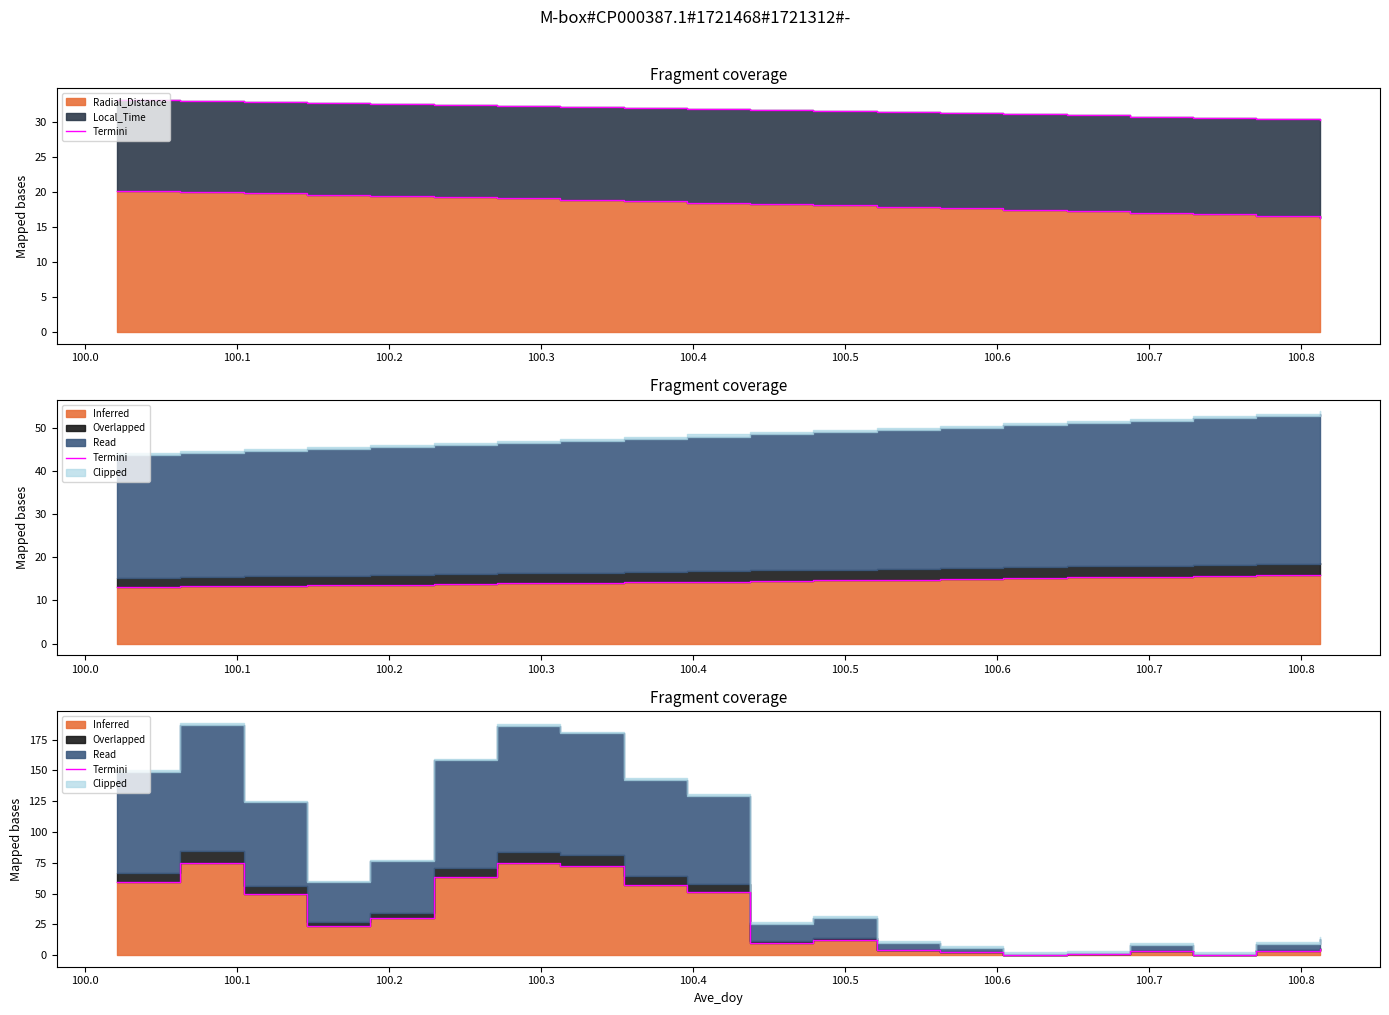

What is the change in value from 100.1 to 100.7?

+7.2